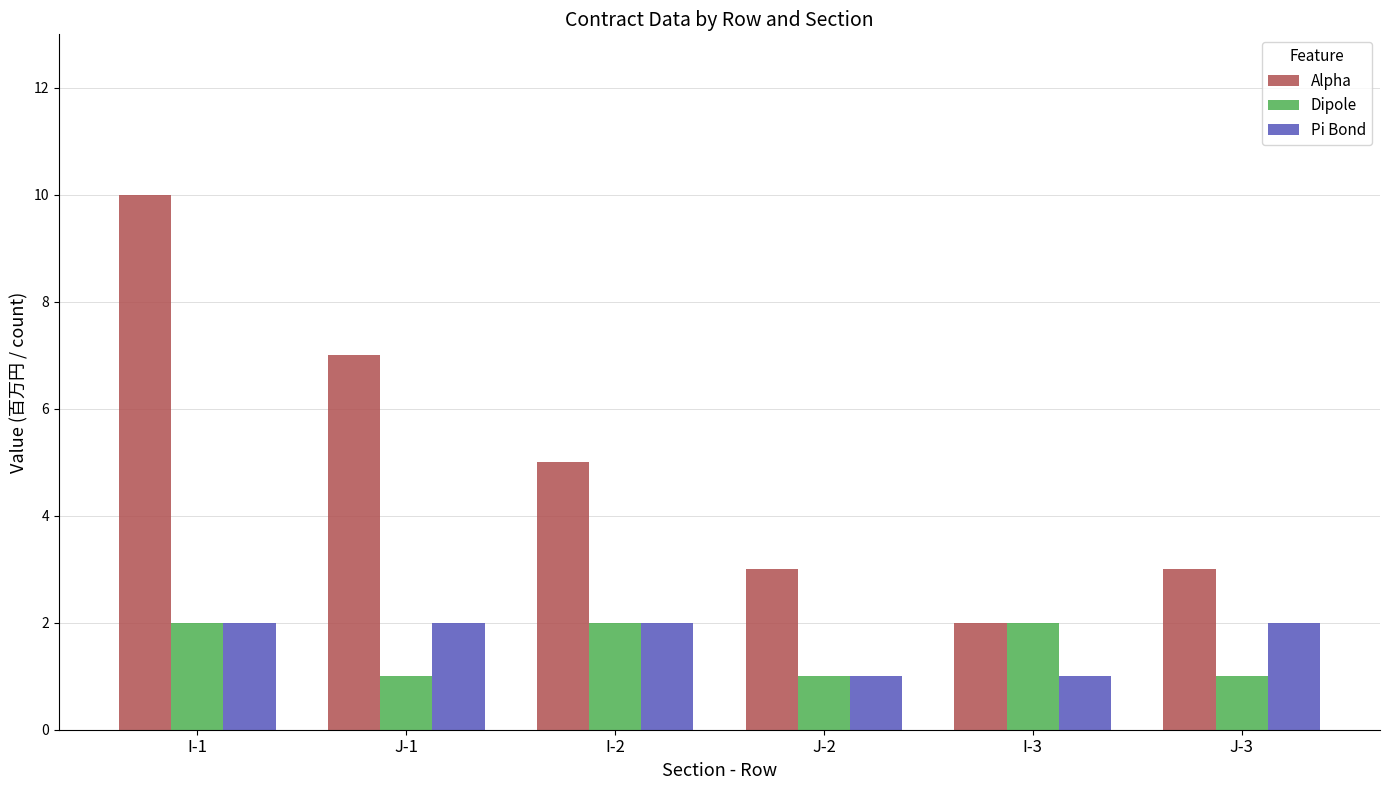

Count the Dipole values in the range 1 to 2.

6